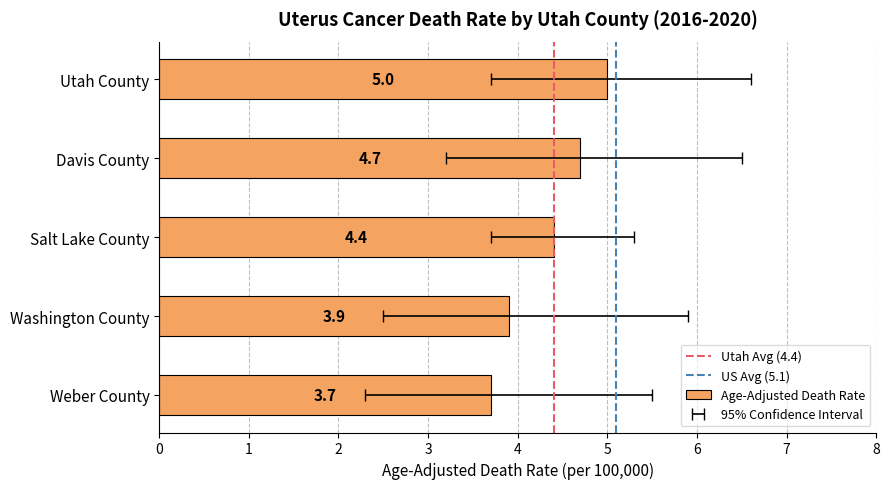

Reading left to right, extract all data points from this chart.

Age-Adjusted Death Rate: Weber County=3.7	Washington County=3.9	Salt Lake County=4.4	Davis County=4.7	Utah County=5.0
Lower CI: Weber County=2.3	Washington County=2.5	Salt Lake County=3.7	Davis County=3.2	Utah County=3.7
Upper CI: Weber County=5.5	Washington County=5.9	Salt Lake County=5.3	Davis County=6.5	Utah County=6.6